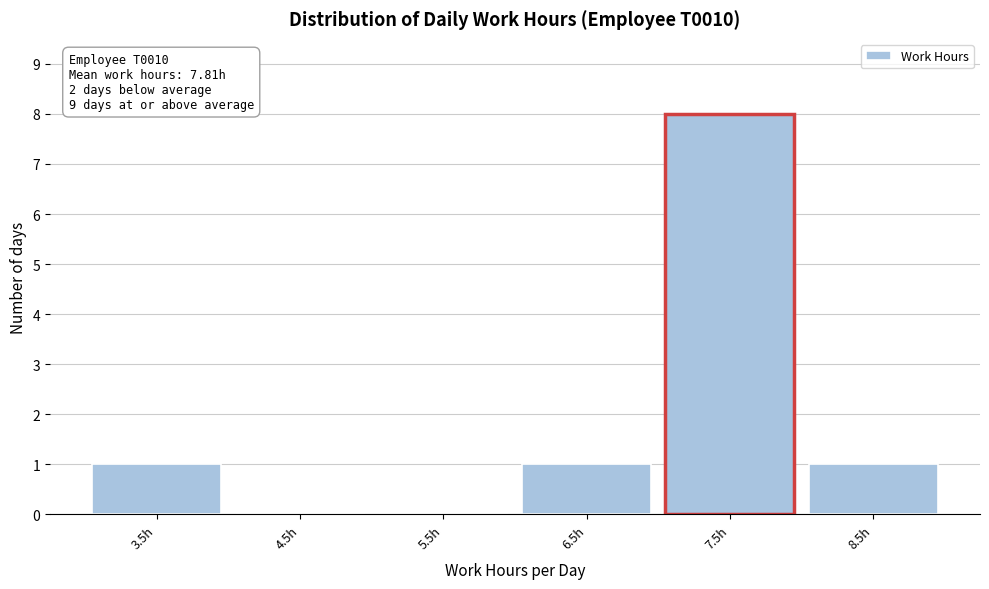

Reading left to right, extract all data points from this chart.

3.5h=1	4.5h=0	5.5h=0	6.5h=1	7.5h=8	8.5h=1